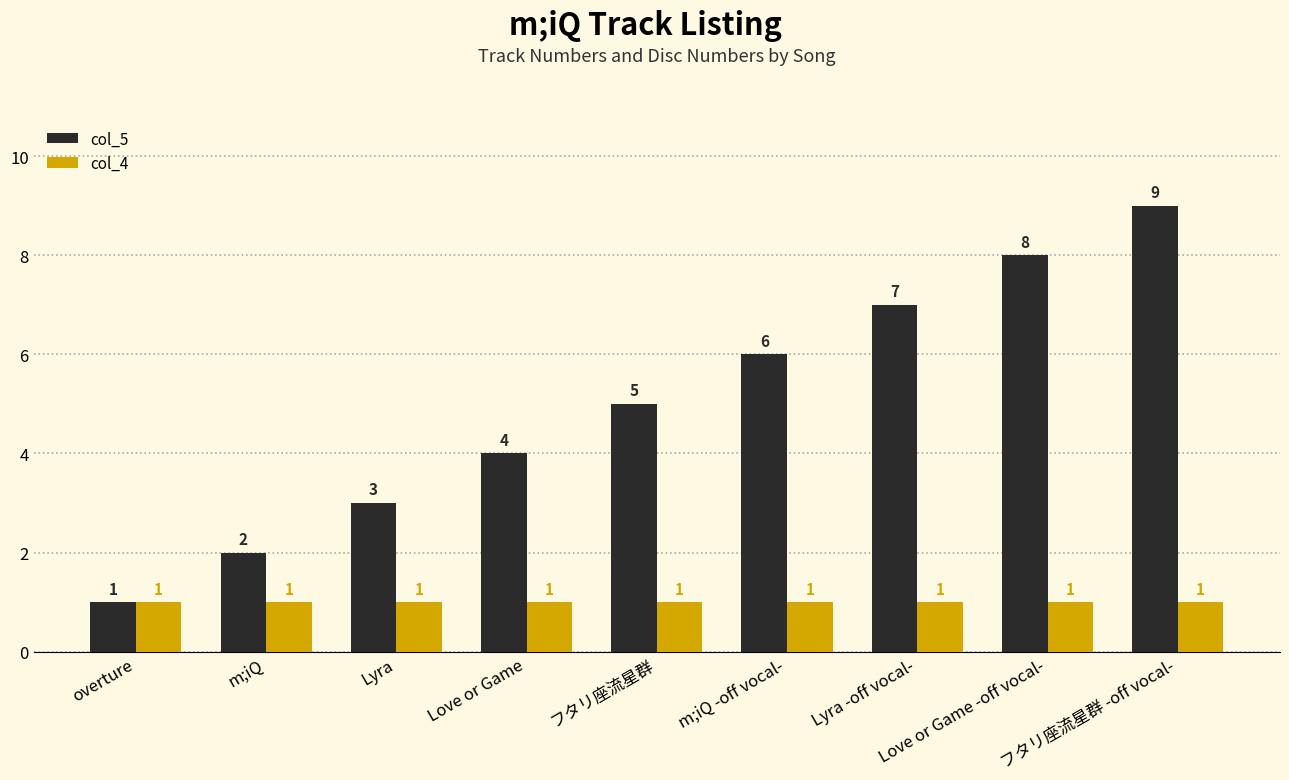

Which series changed the most between m;iQ -off vocal- and フタリ座流星群 -off vocal-?

col_5